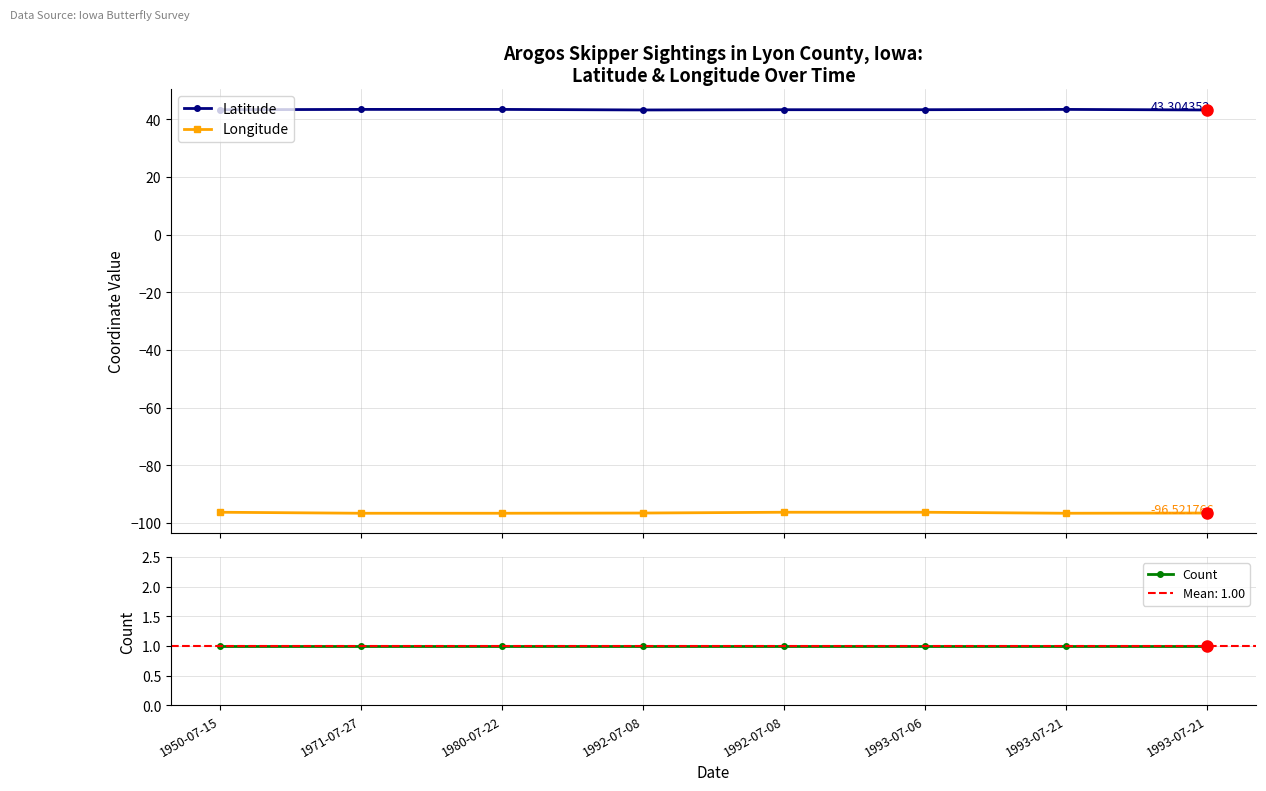

True or false: Longitude and Count cross at least once.

False